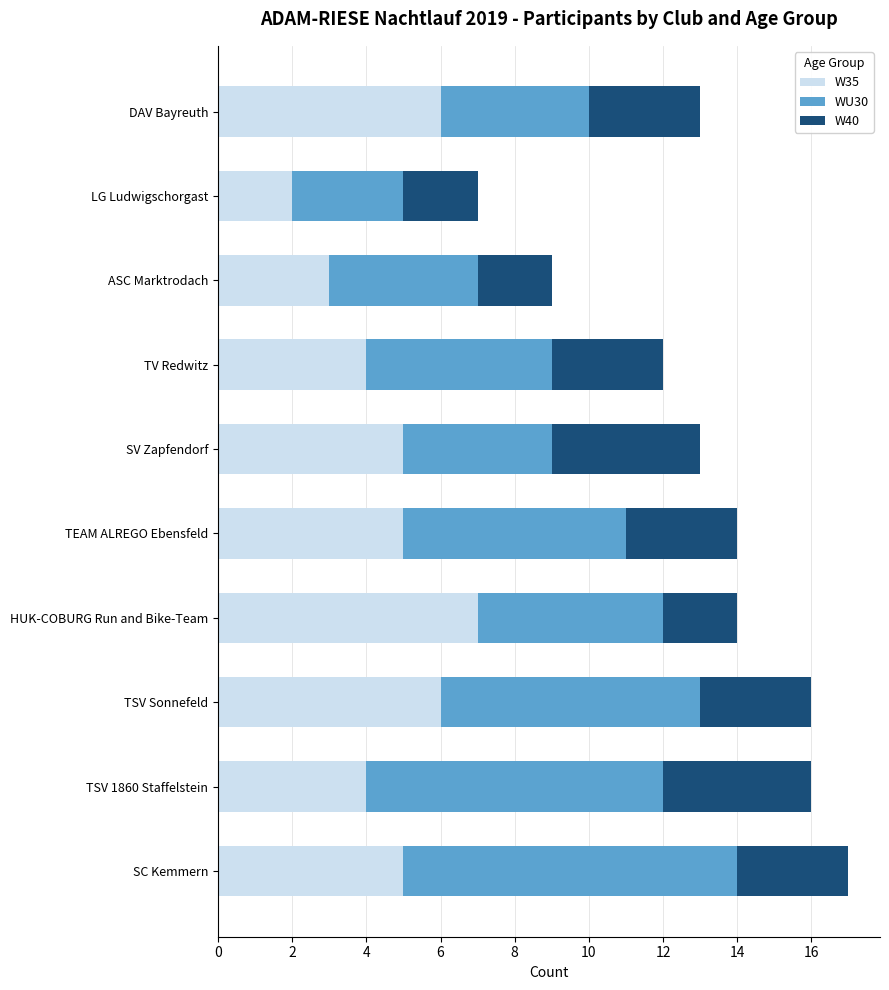

What is the maximum value for W35?

7